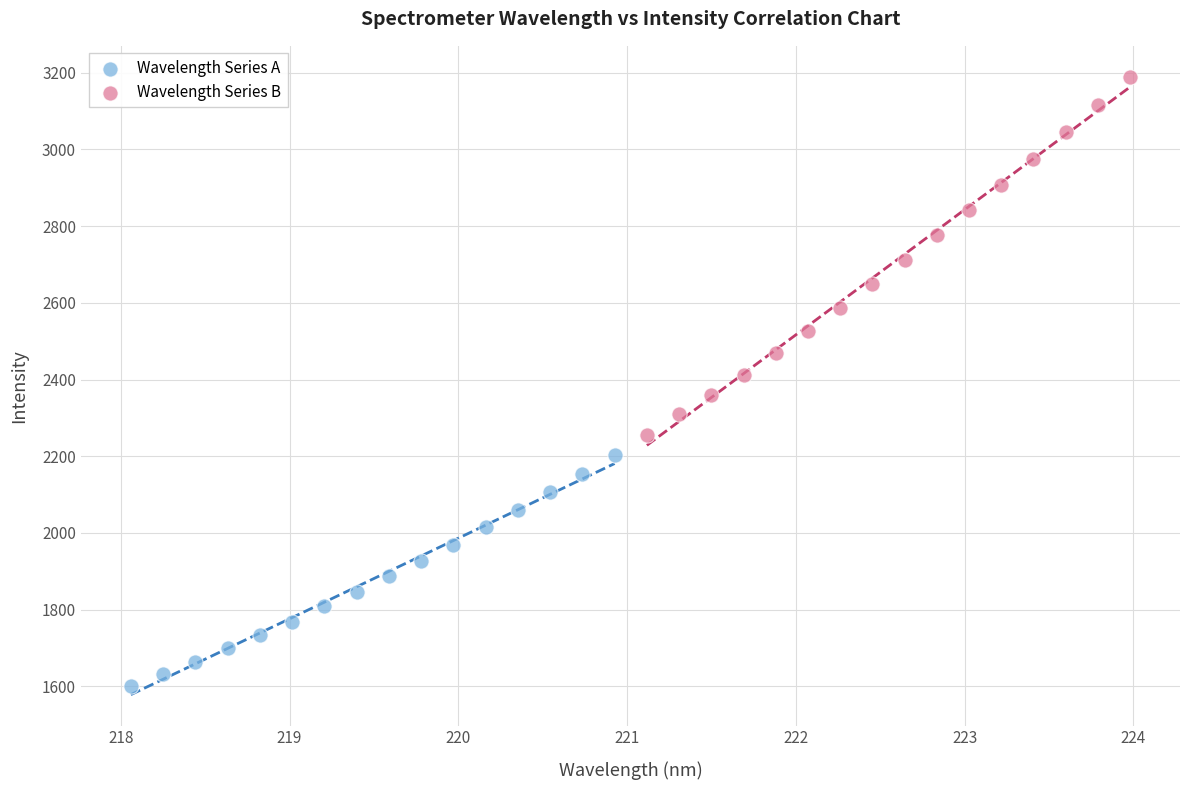

Which series reaches the maximum Y coordinate?

Wavelength Series B